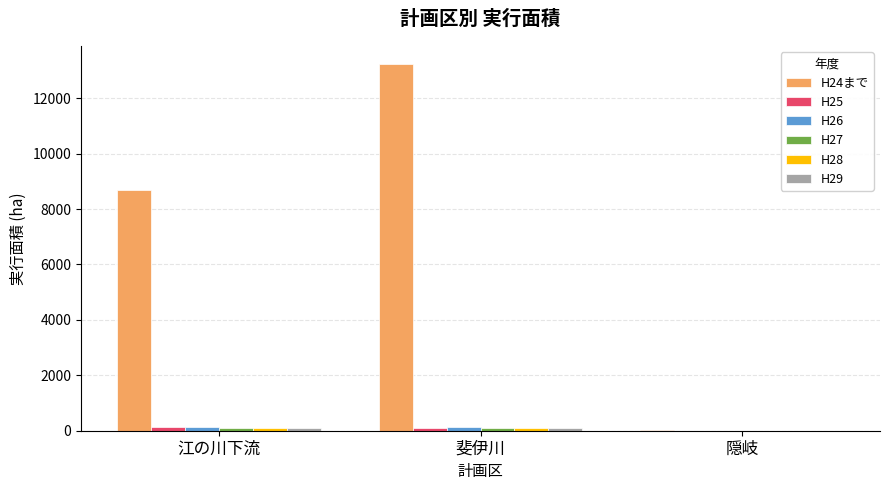

How many categories are shown in the chart?

3